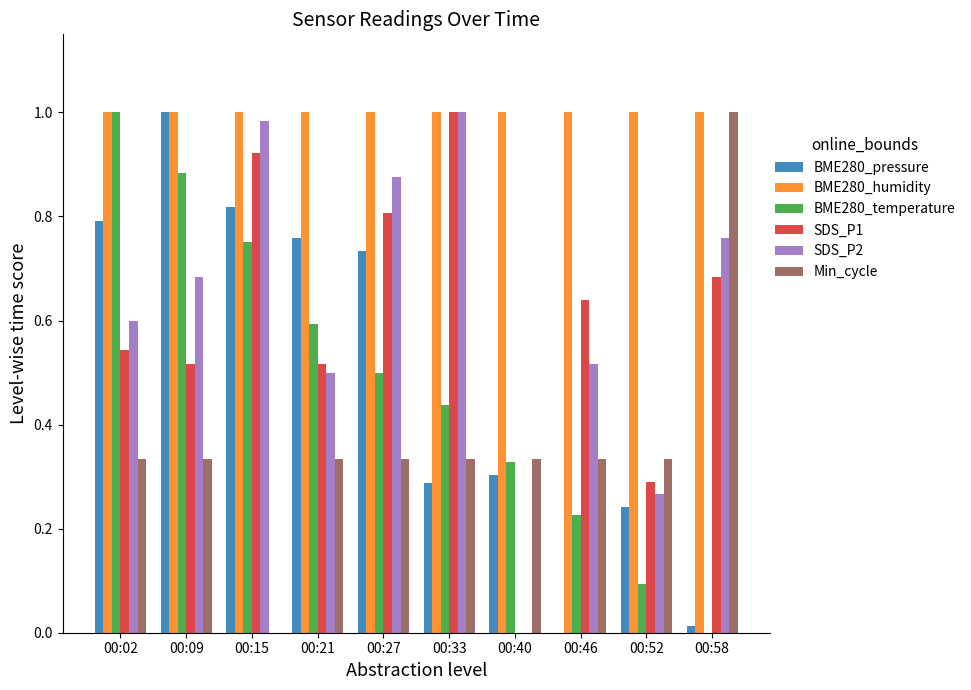

What is the total value across all series at 00:27?

4.2